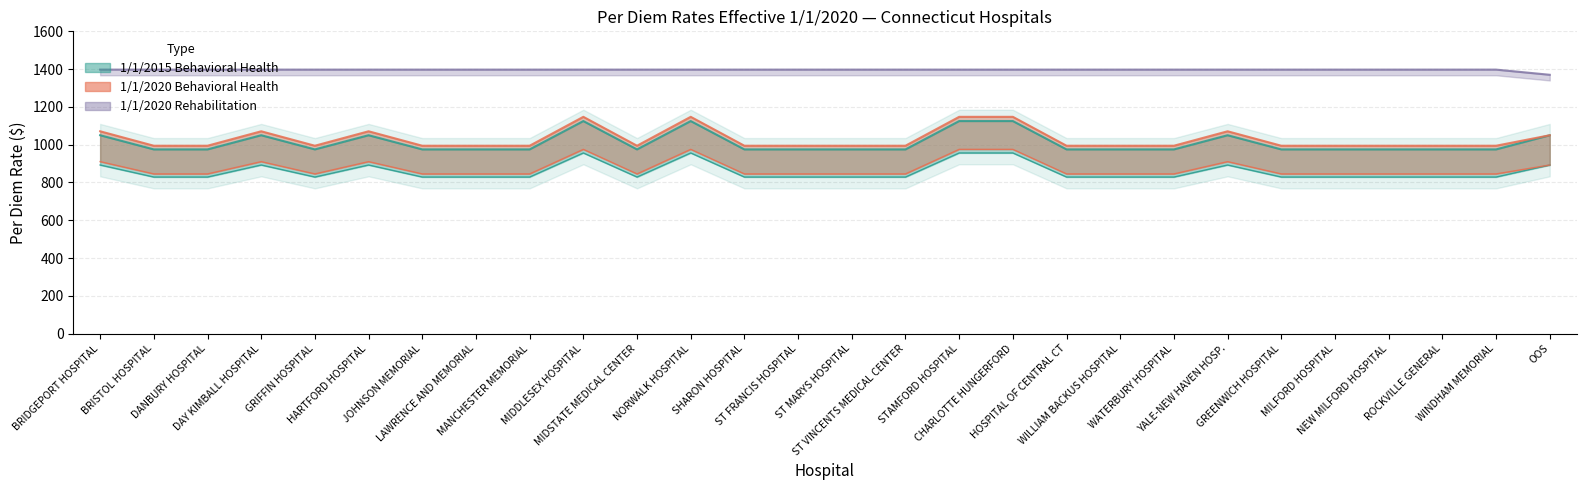

Does the chart have visible grid lines?

Yes